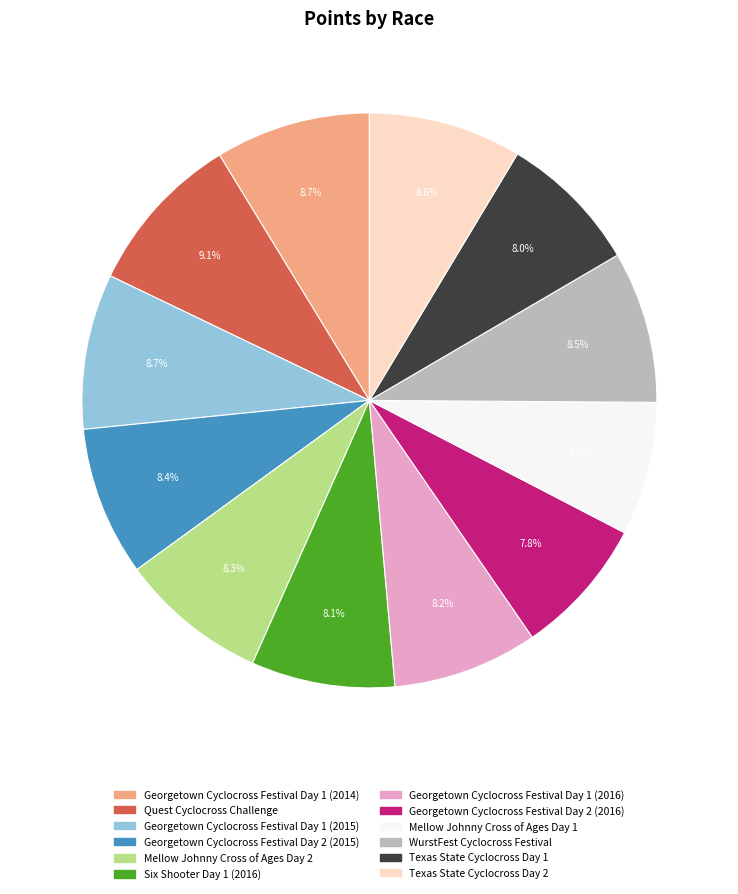

The Georgetown Cyclocross Festival Day 1 (2015) slice represents 1% of the pie. True or false?

False